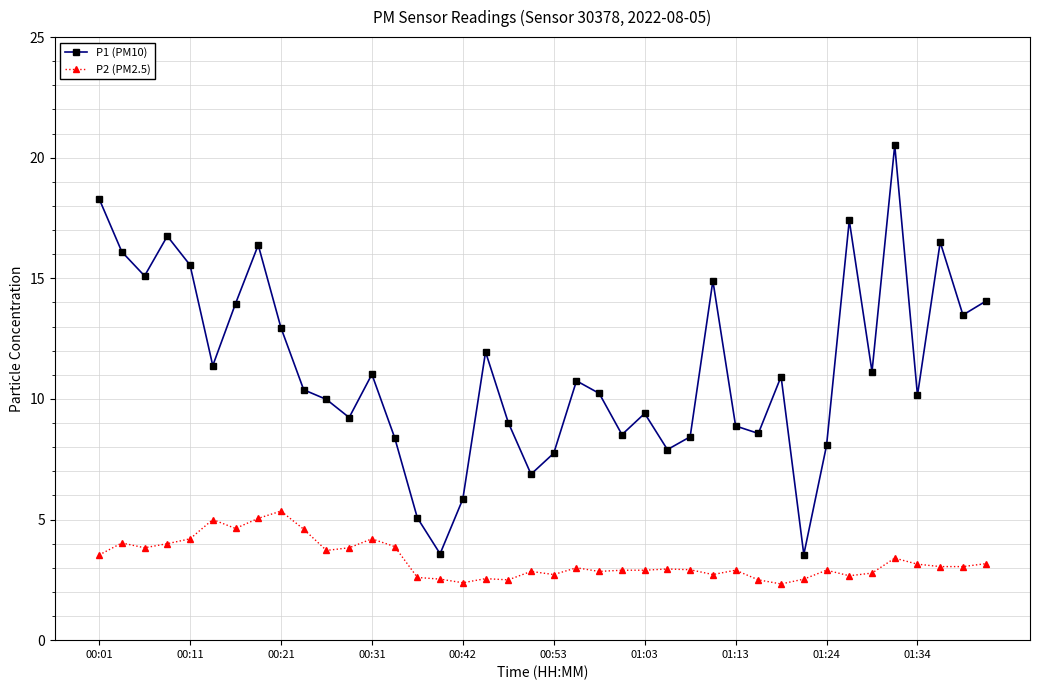

Which series has the largest range (max minus min)?

P1 (PM10)